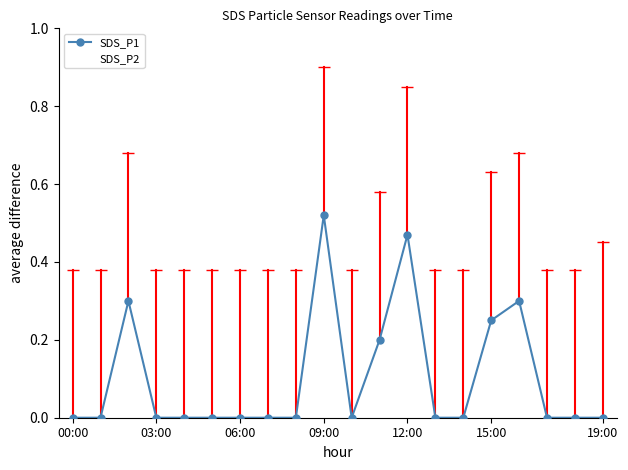

How many lines are shown in the chart?

2